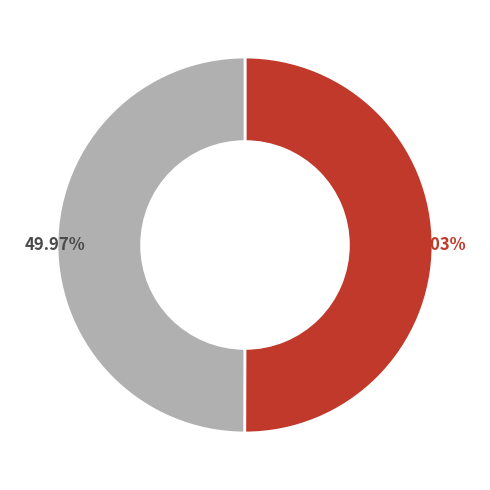

Is there any slice that represents more than half of the pie?

Yes